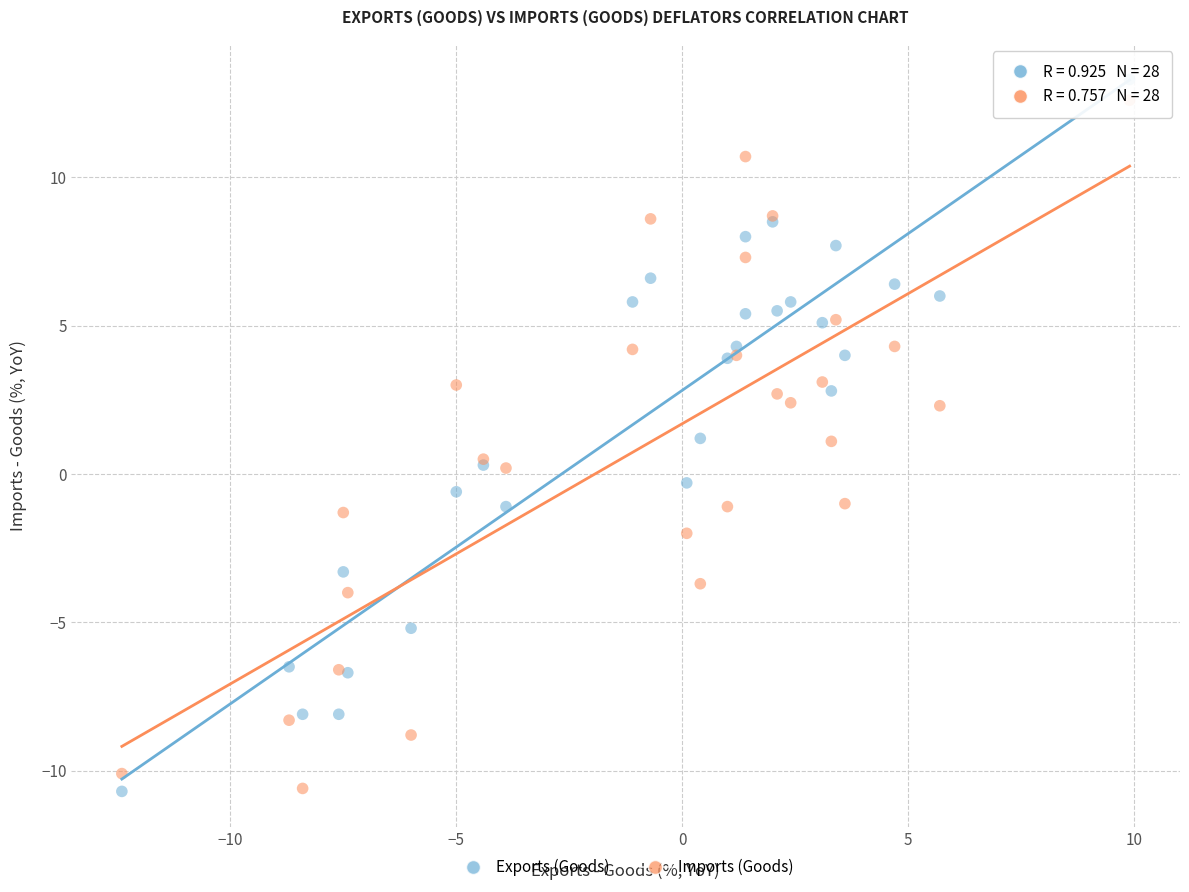

What are all the series names shown in the legend?

Exports (Goods), Imports (Goods)